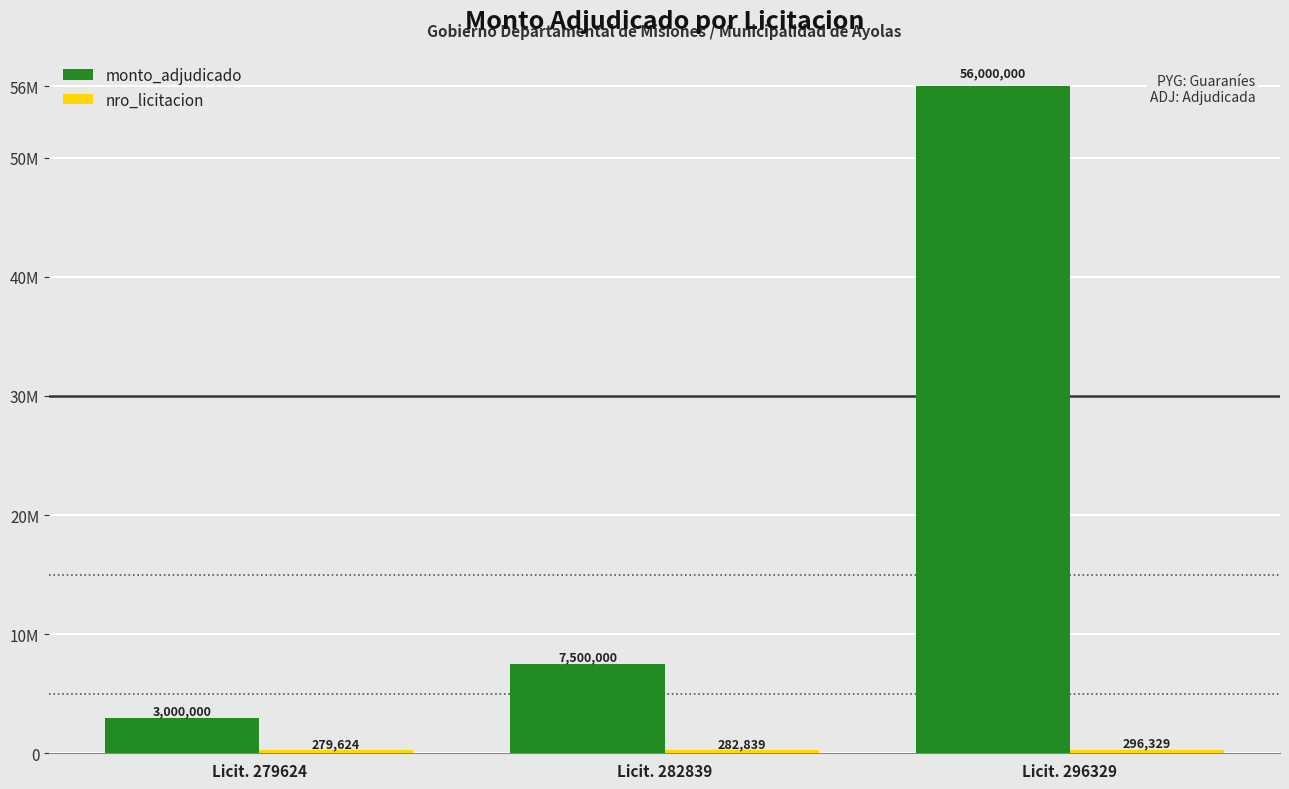

Which series has the widest spread of values?

monto_adjudicado